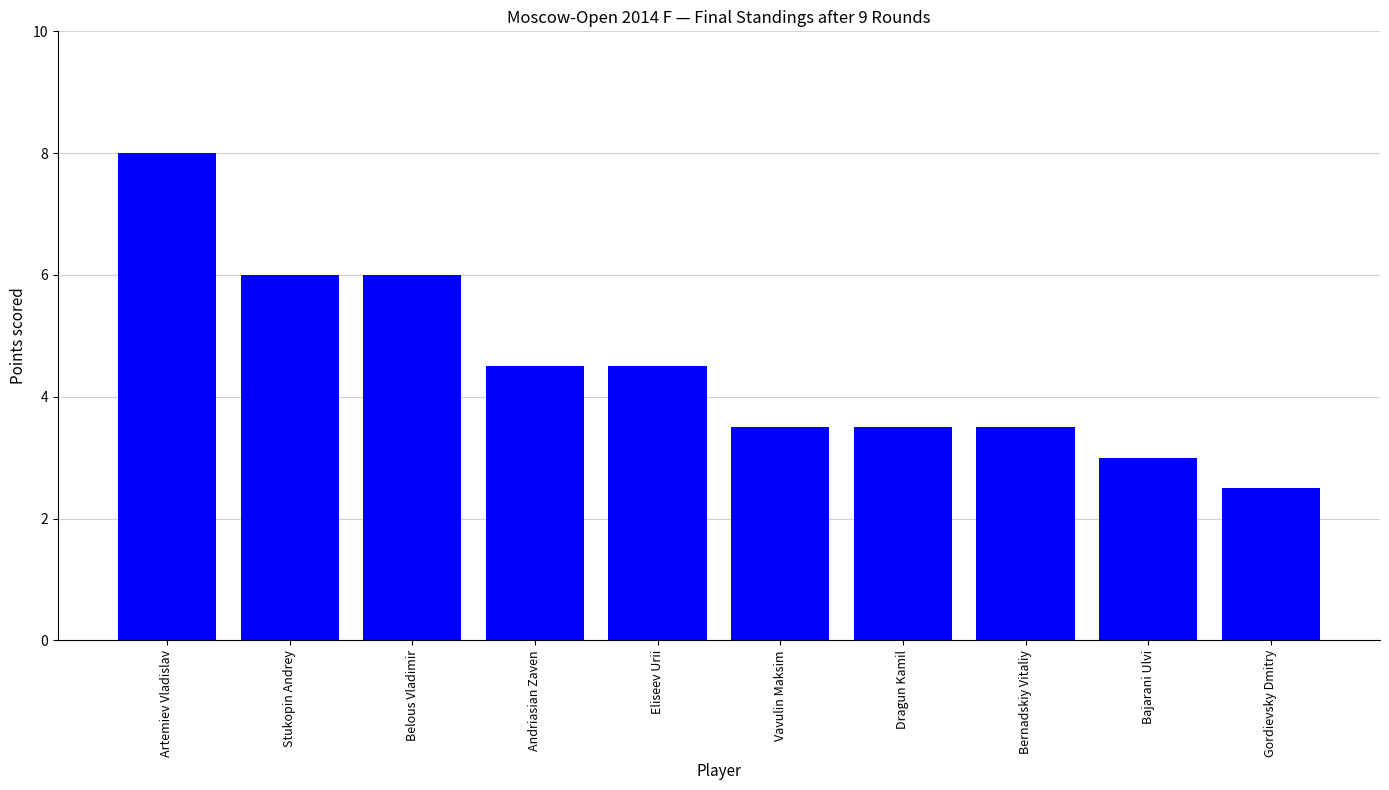

Reading right to left, list all the values displayed in this chart.

Gordievsky Dmitry=2.5	Bajarani Ulvi=3.0	Bernadskiy Vitaliy=3.5	Dragun Kamil=3.5	Vavulin Maksim=3.5	Eliseev Urii=4.5	Andriasian Zaven=4.5	Belous Vladimir=6.0	Stukopin Andrey=6.0	Artemiev Vladislav=8.0